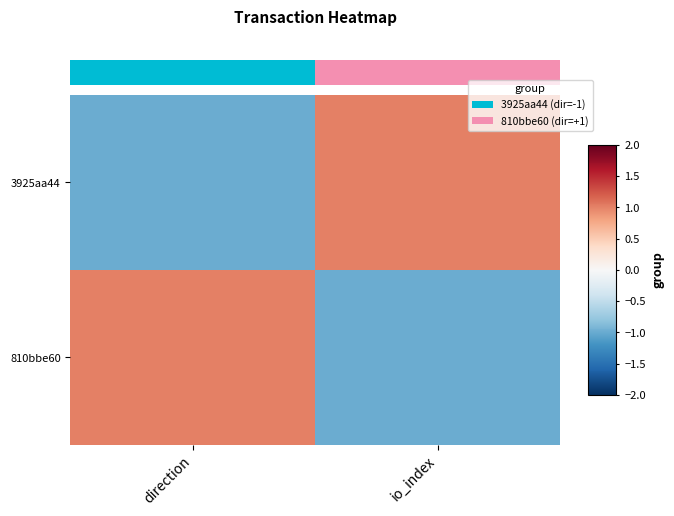

Count the number of data series in this chart.

2